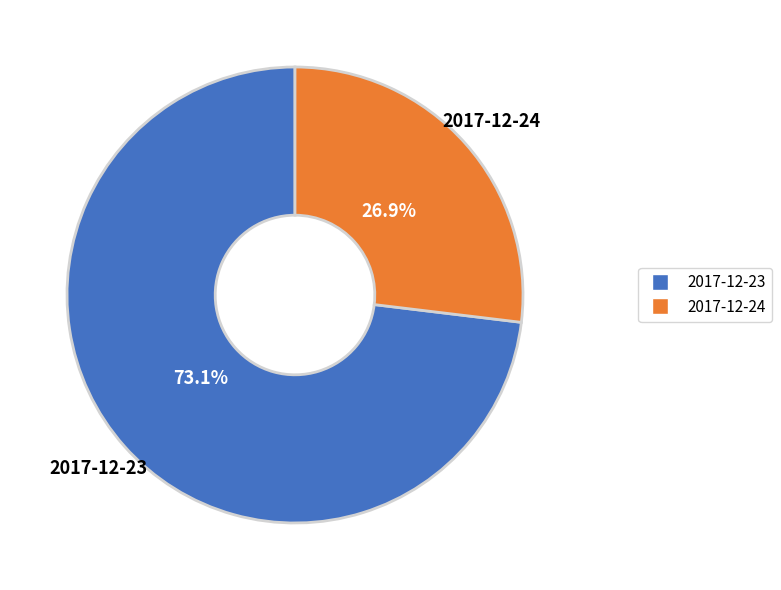

How many slices are in this pie chart?

2